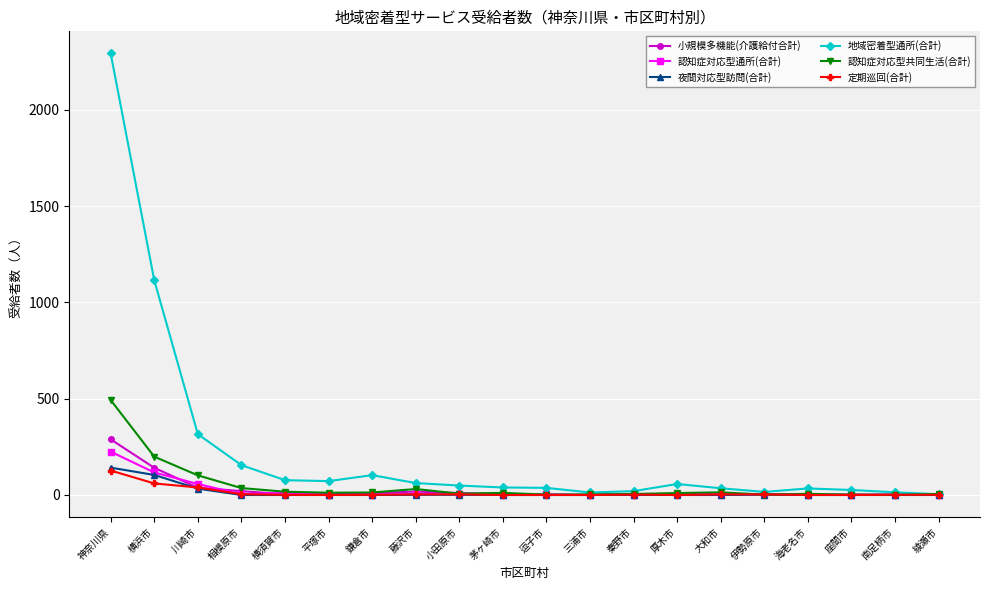

Is it true that 定期巡回(合計) equals 60 at 横浜市?

True